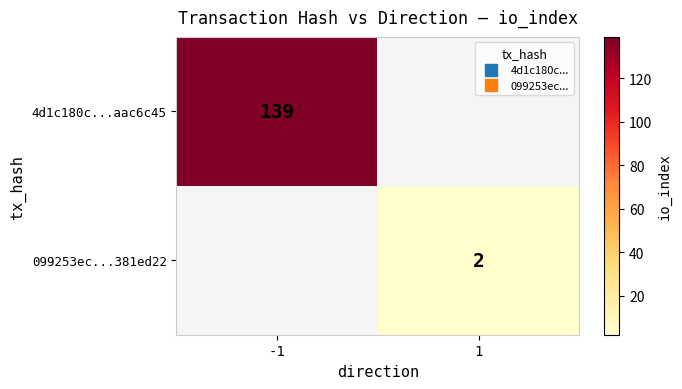

Is it true that 4d1c180c...aac6c45 equals 139.0 at -1?

True